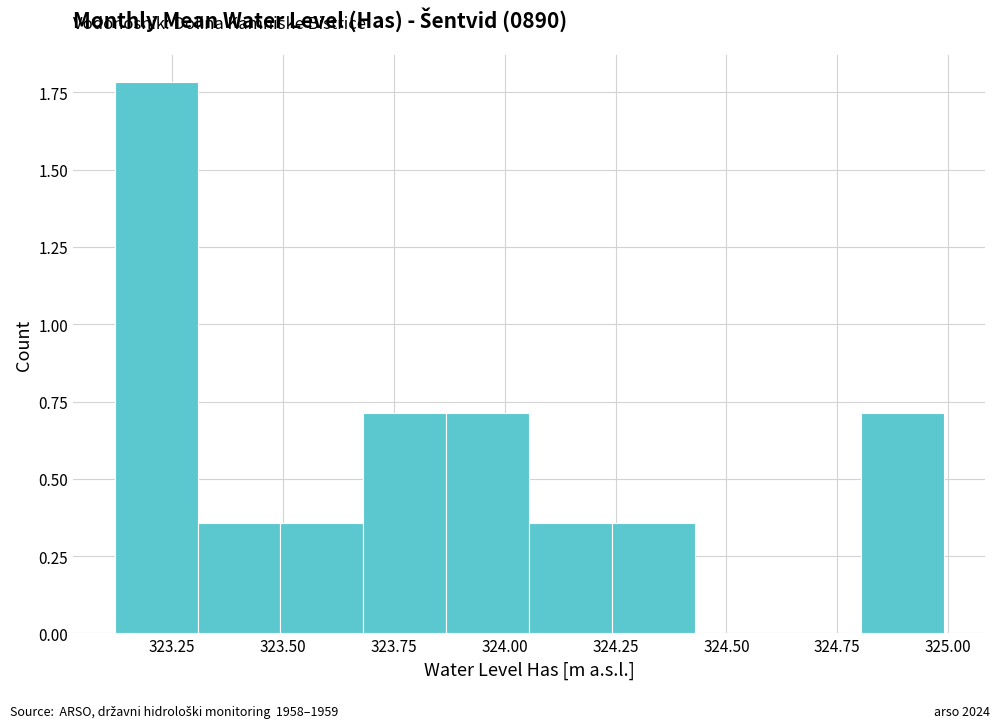

Read against the x-axis, roughly where is the centre of the tallest bar?

323.20